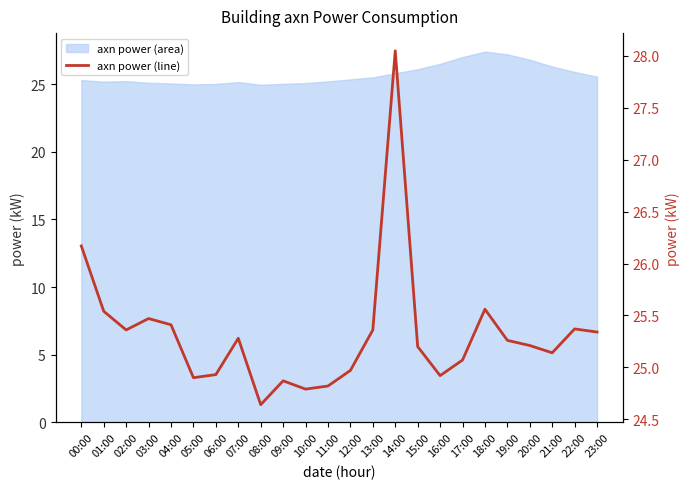

What is the label of the 7th point from the right?

17:00